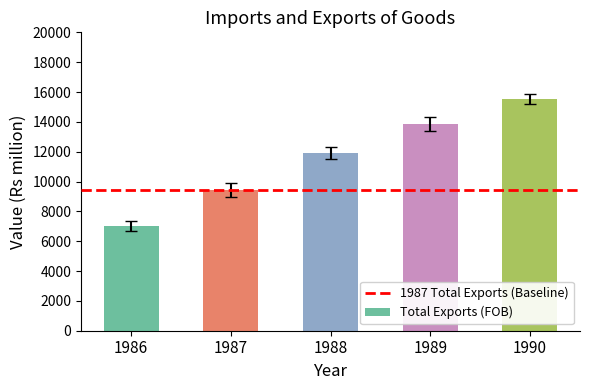

How many bars are there in total?

5